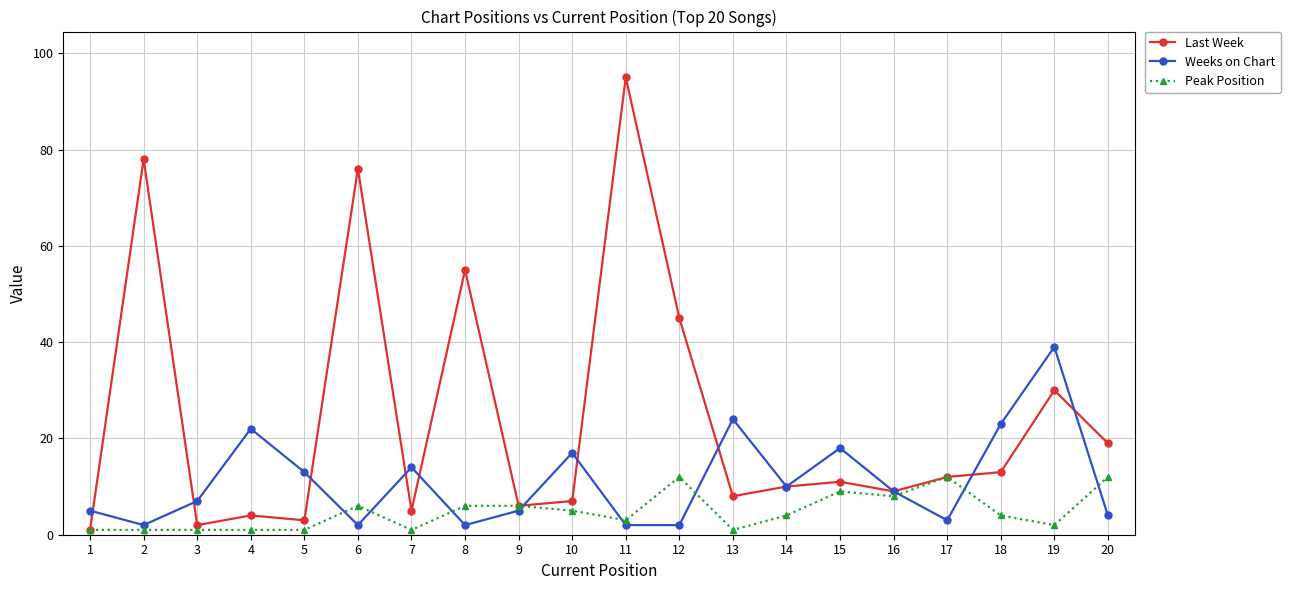

Reading right to left, what are all the values shown in this chart?

Last Week: 20=19	19=30	18=13	17=12	16=9	15=11	14=10	13=8	12=45	11=95	10=7	9=6	8=55	7=5	6=76	5=3	4=4	3=2	2=78	1=1
Weeks on Chart: 20=4	19=39	18=23	17=3	16=9	15=18	14=10	13=24	12=2	11=2	10=17	9=5	8=2	7=14	6=2	5=13	4=22	3=7	2=2	1=5
Peak Position: 20=12	19=2	18=4	17=12	16=8	15=9	14=4	13=1	12=12	11=3	10=5	9=6	8=6	7=1	6=6	5=1	4=1	3=1	2=1	1=1